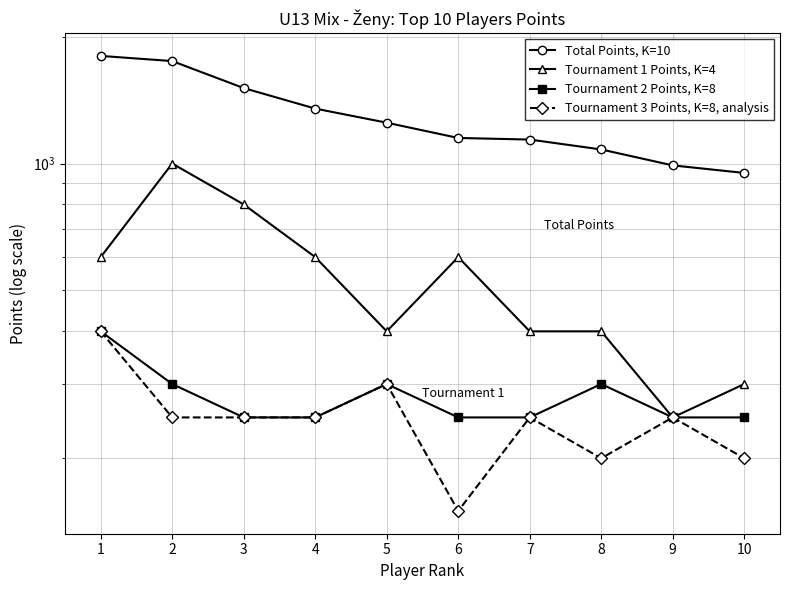

What is the sum of the Tournament 1 Points, K=4 values at 3 and 6?

1400